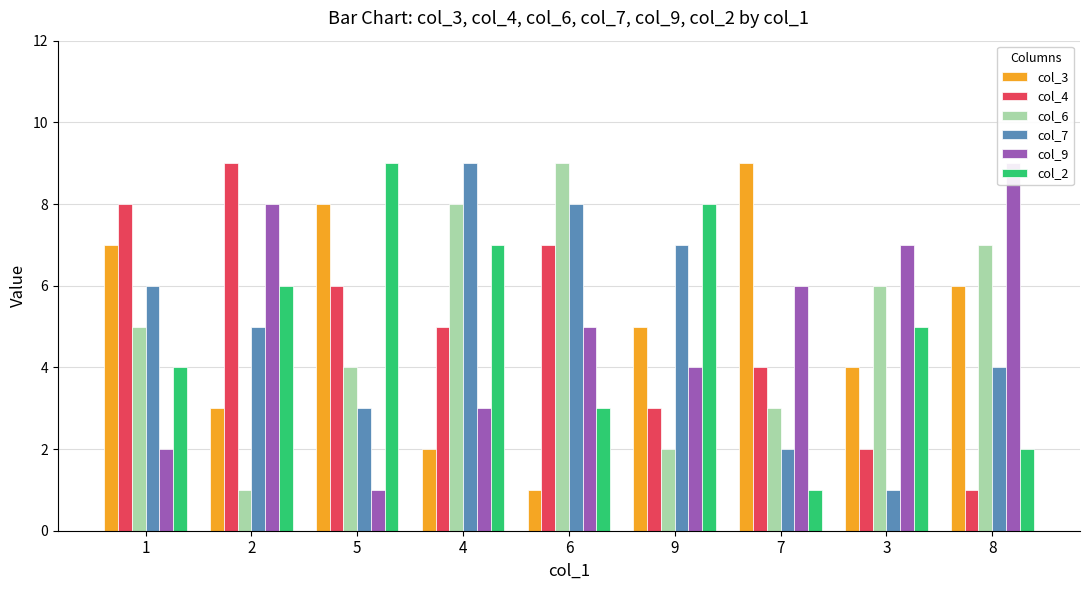

What is the sum of the col_9 values at 3 and 9?

11